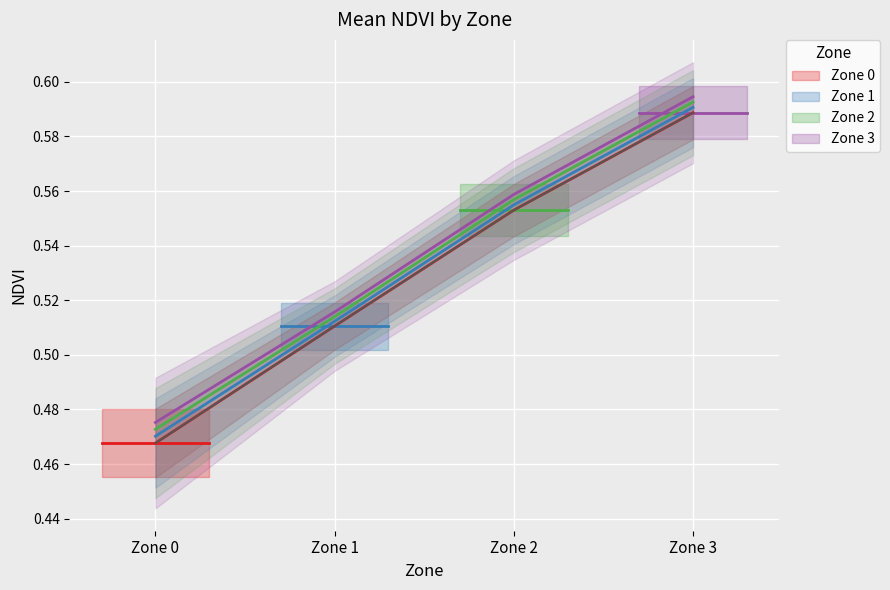

Which series changed the most between Zone 1 and Zone 3?

Zone 3